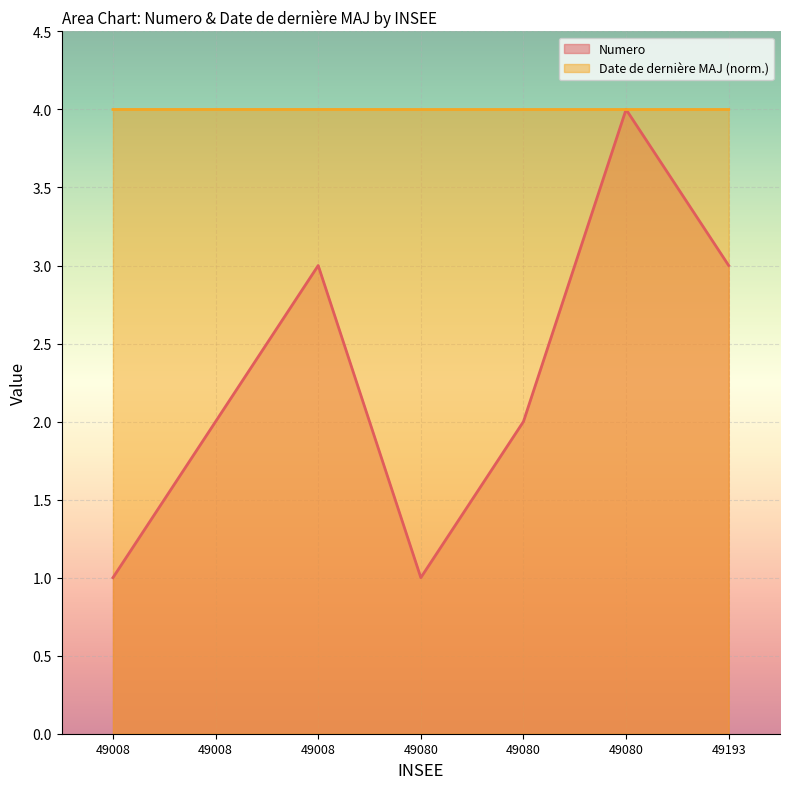

What is the average value of the Numero series?

2.3